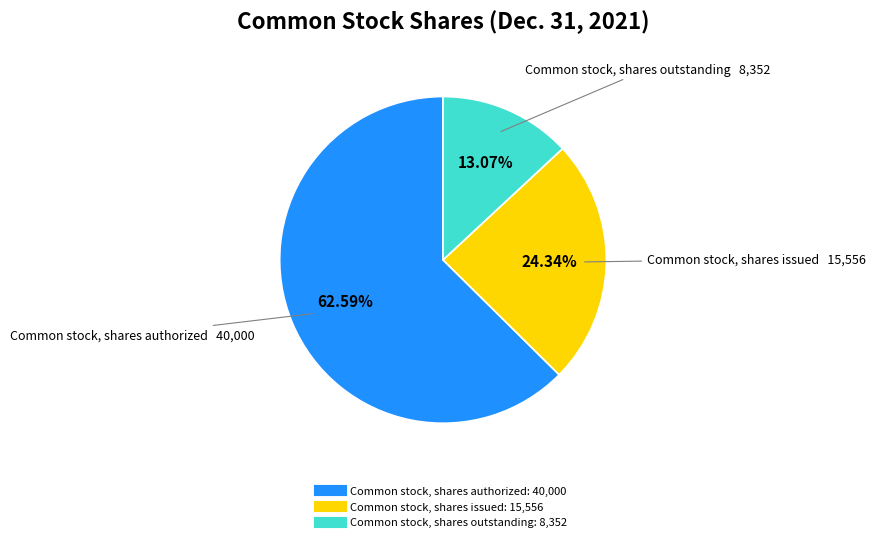

Which has a higher value, Common stock, shares issued or Common stock, shares outstanding?

Common stock, shares issued